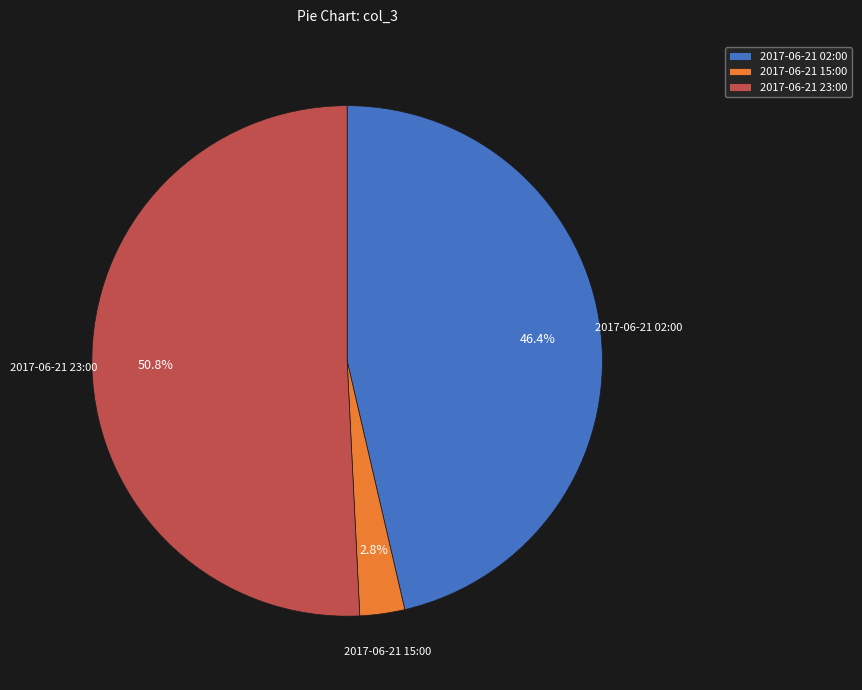

The 2017-06-21 02:00 slice represents 41% of the pie. True or false?

False